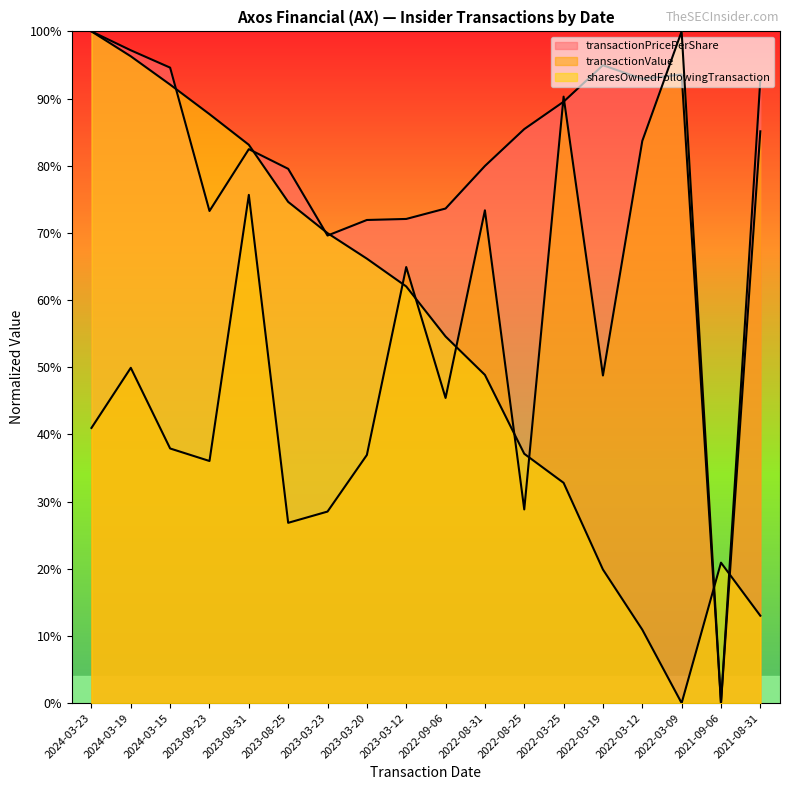

Which series has the largest total across all categories?

transactionPricePerShare